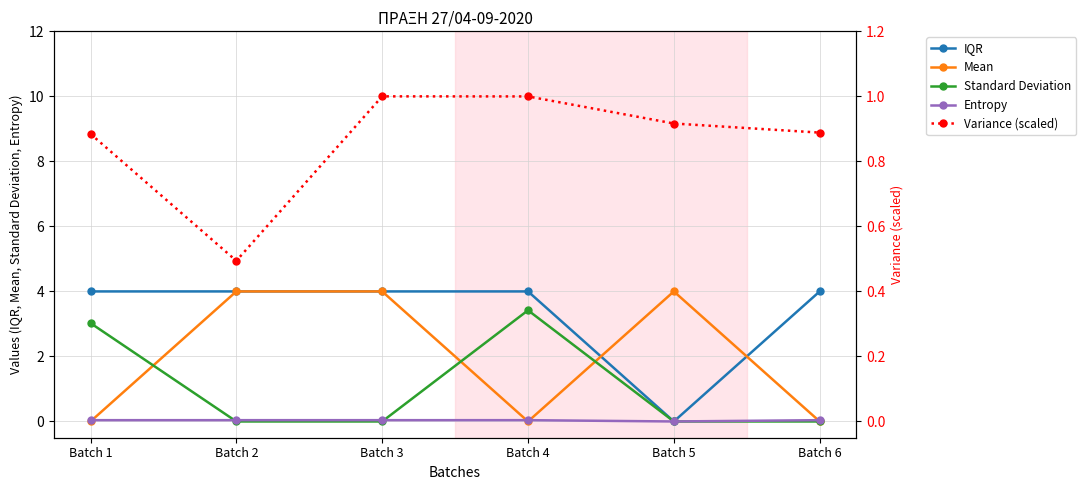

How many interior local peaks does the Standard Deviation series have?

1